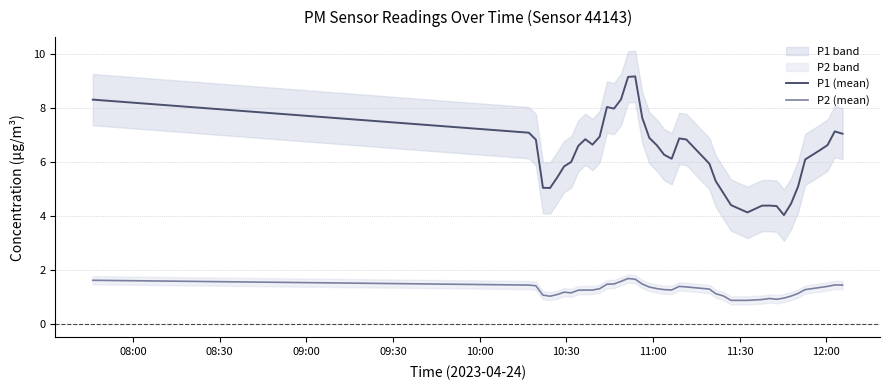

What is the highest value of the P2 (mean) series?

1.7